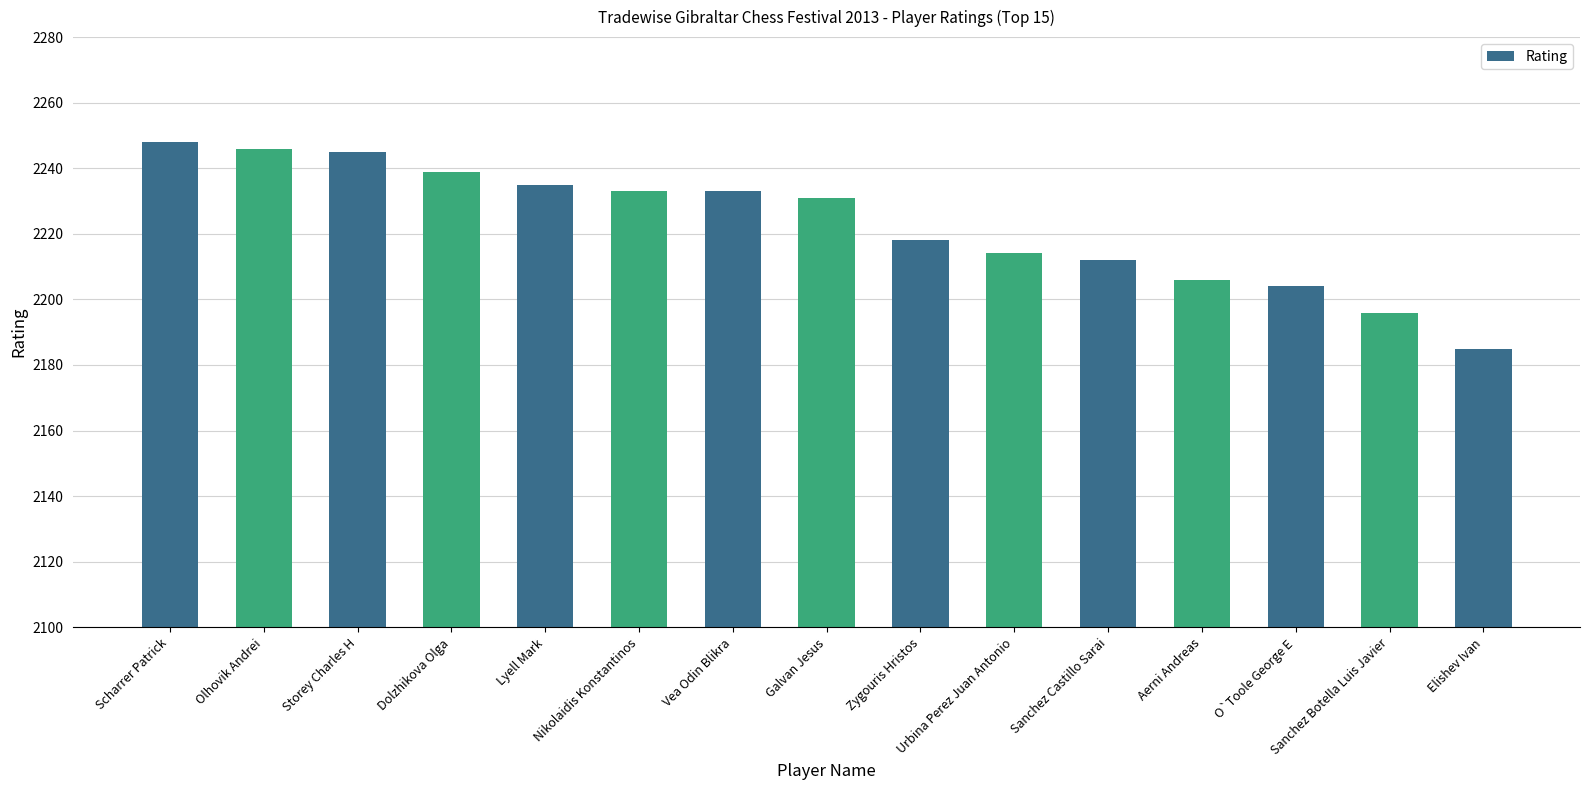

The value at Urbina Perez Juan Antonio is 2214. True or false?

True